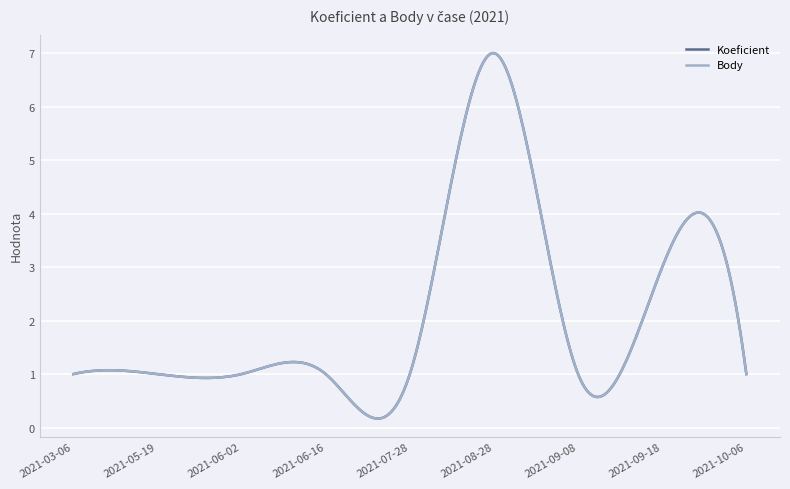

True or false: Koeficient and Body cross at least once.

False